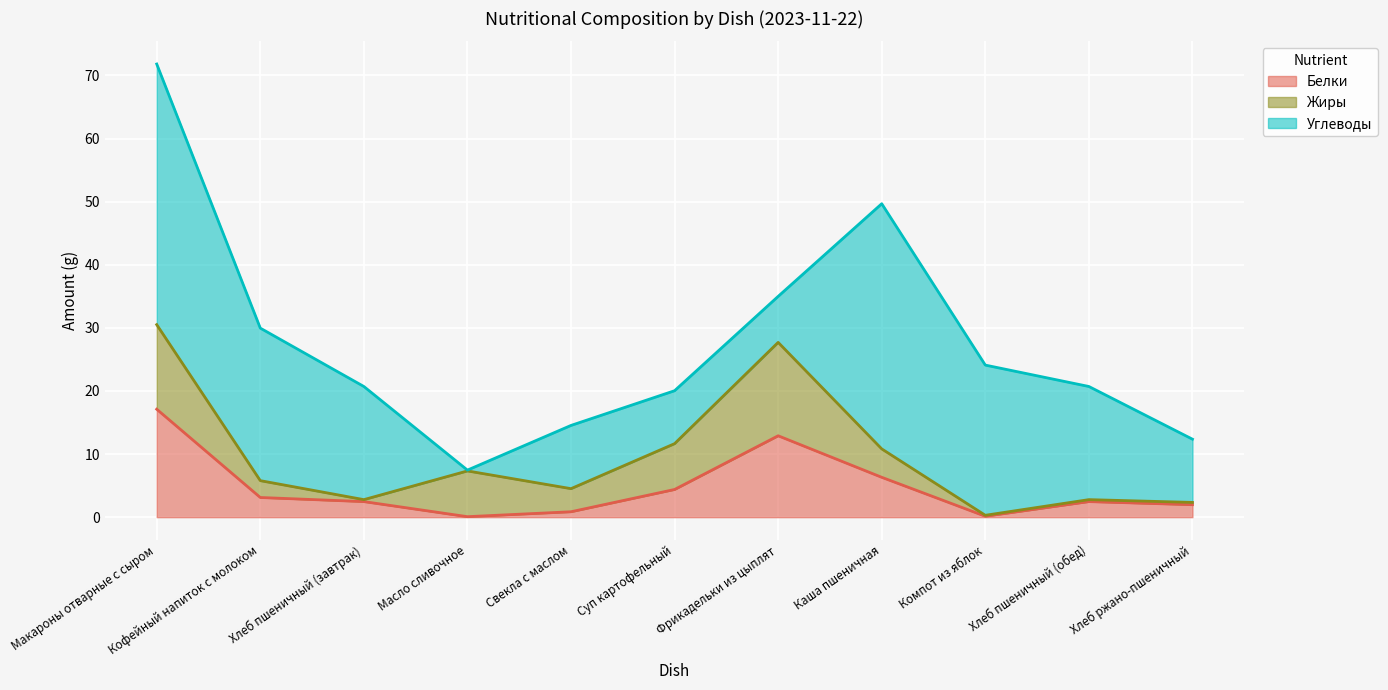

What is the difference between the maximum and minimum values in the Жиры series?

14.7